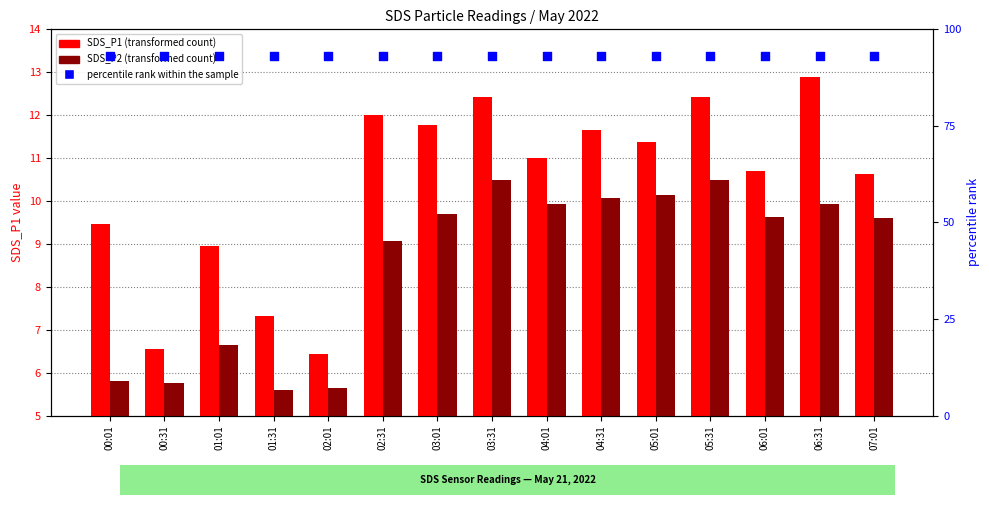

At how many categories does at least one series exceed 24?

15